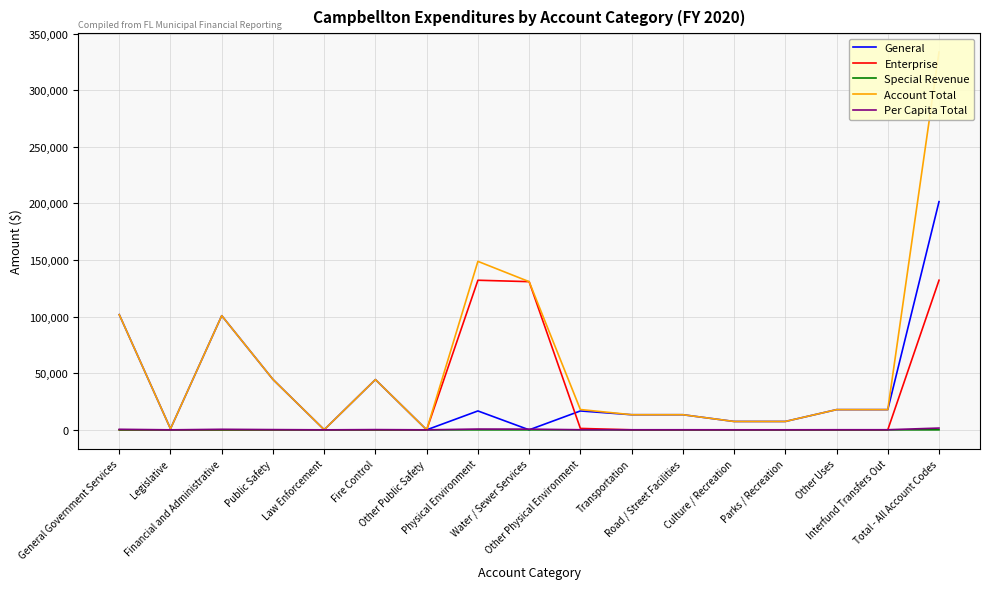

How many values in Per Capita Total are above zero?

16